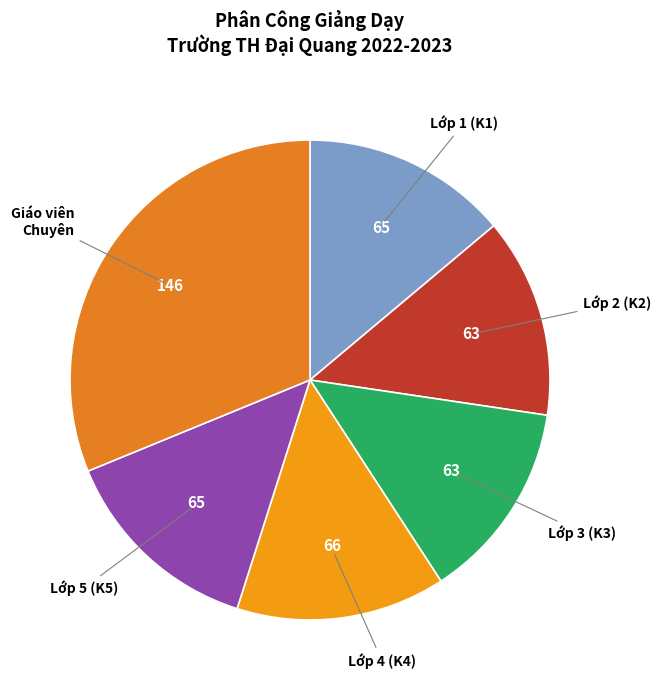

Count the number of slices in the pie.

6